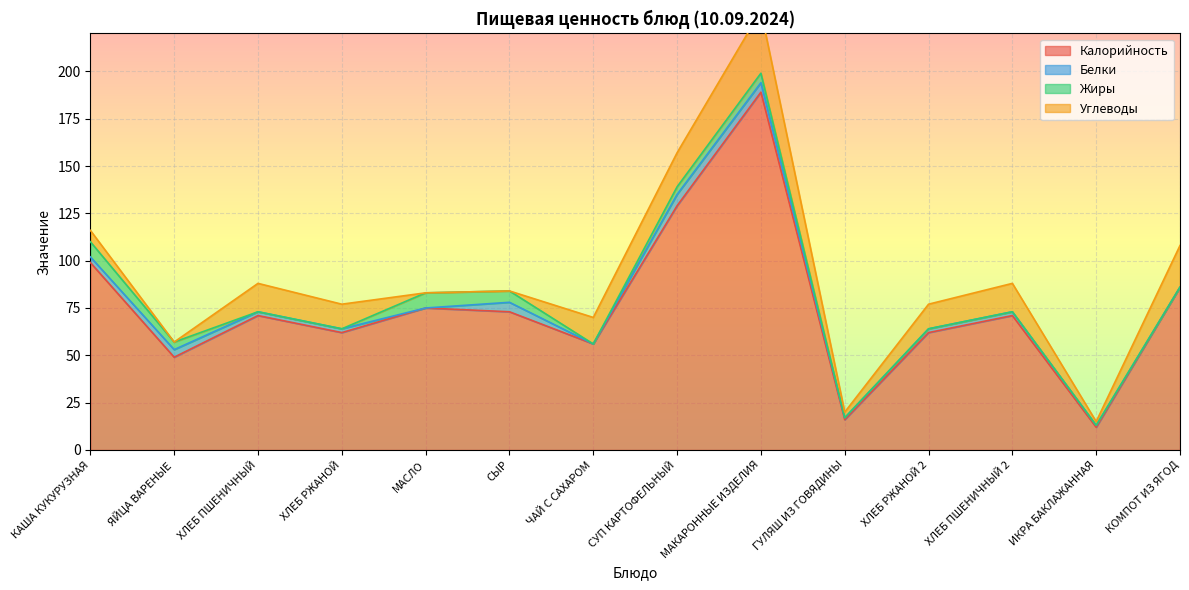

What position from the right is МАКАРОННЫЕ ИЗДЕЛИЯ?

6